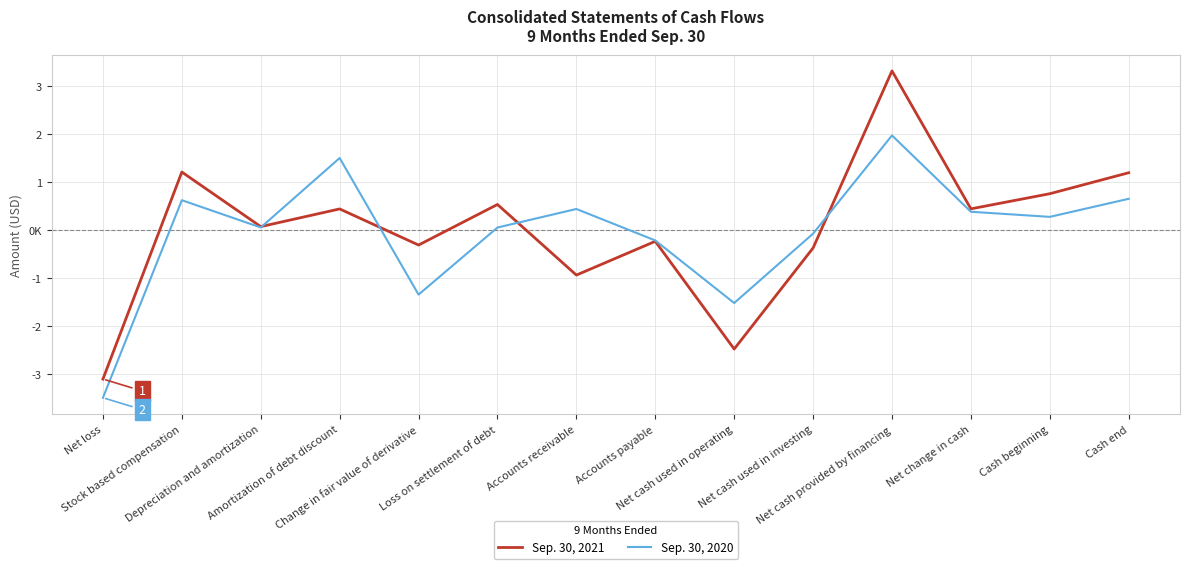

What is the difference between the maximum and minimum values in the Sep. 30, 2021 series?

6426392